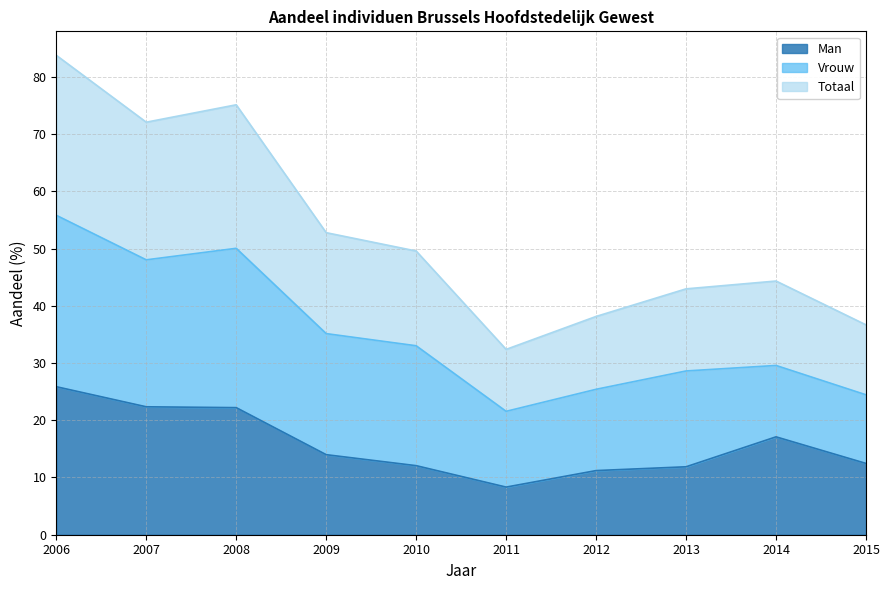

Between 2013 and 2008, which is larger?

2008